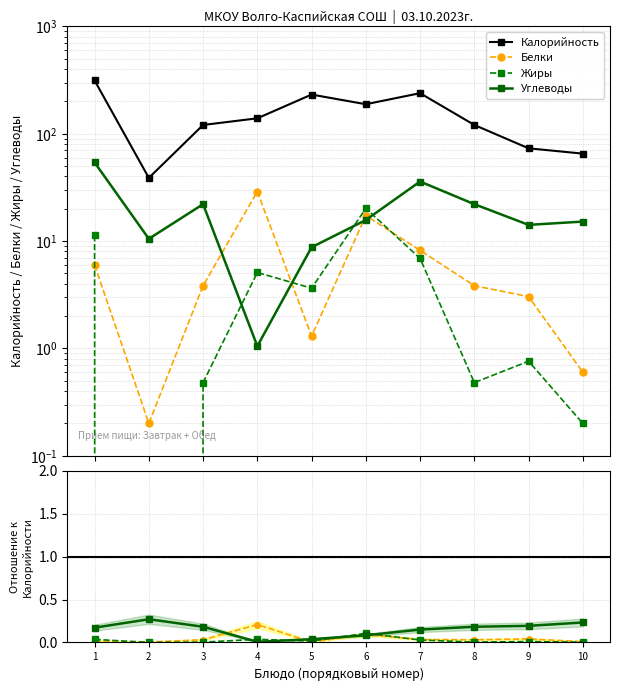

How many data points does each series have?

10